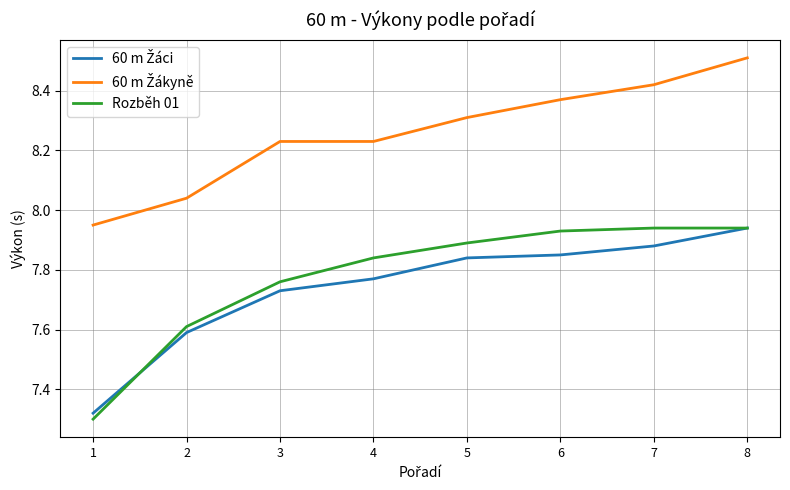

What is the total value across all series at 7?

24.2